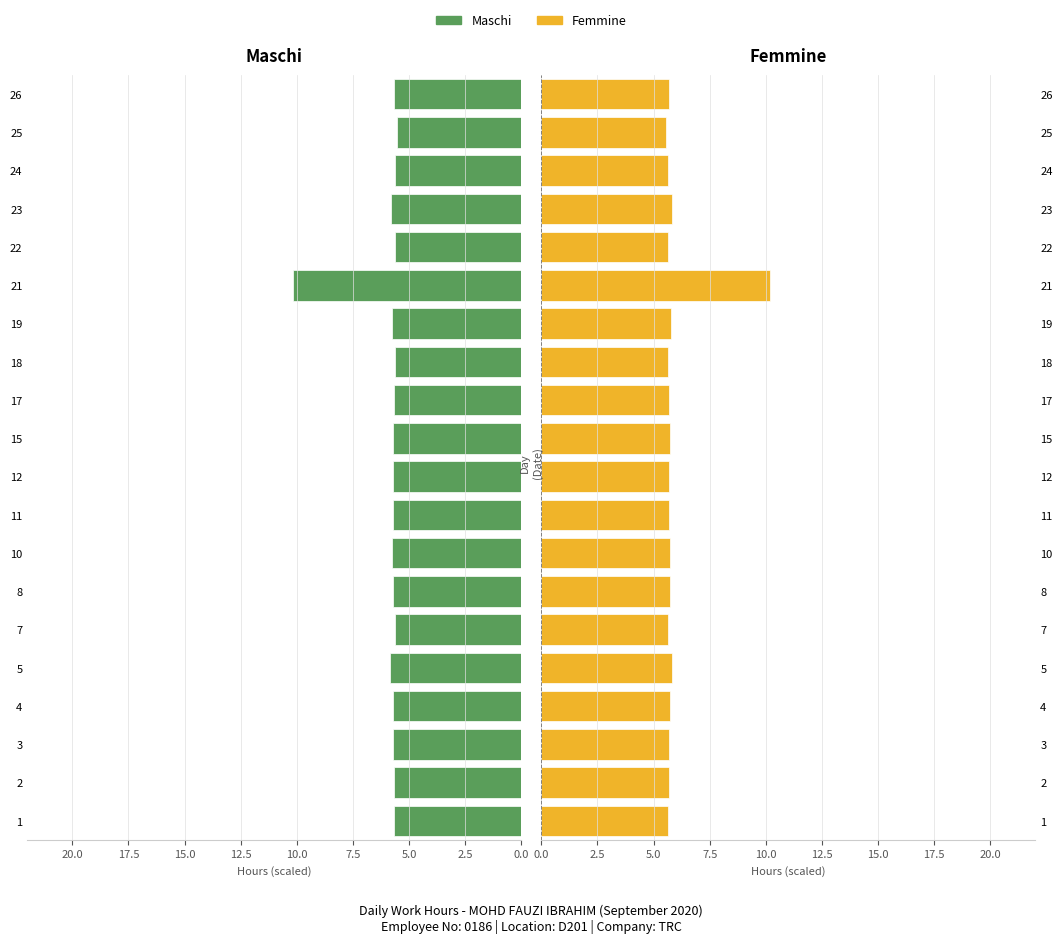

How many series are shown in this chart?

2